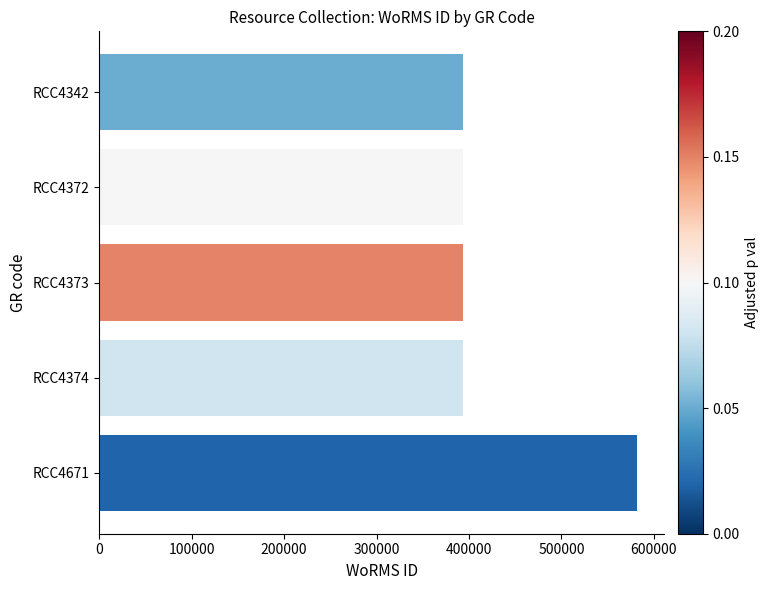

Which label corresponds to the largest value in the chart?

RCC4671